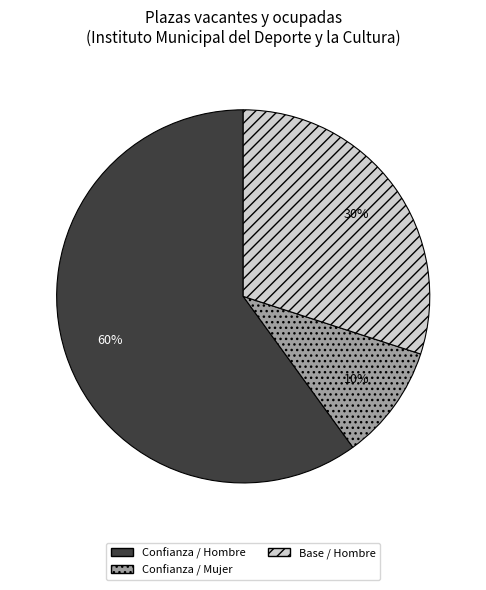

Rank the categories by value from highest to lowest.

Confianza / Hombre, Base / Hombre, Confianza / Mujer